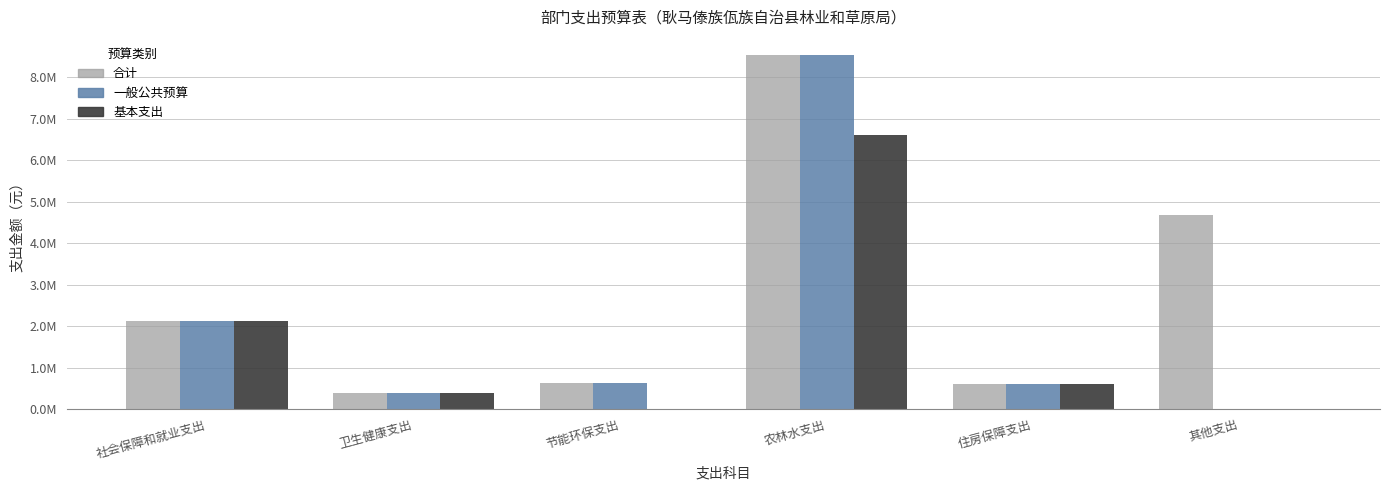

Does the chart contain stacked bars?

No